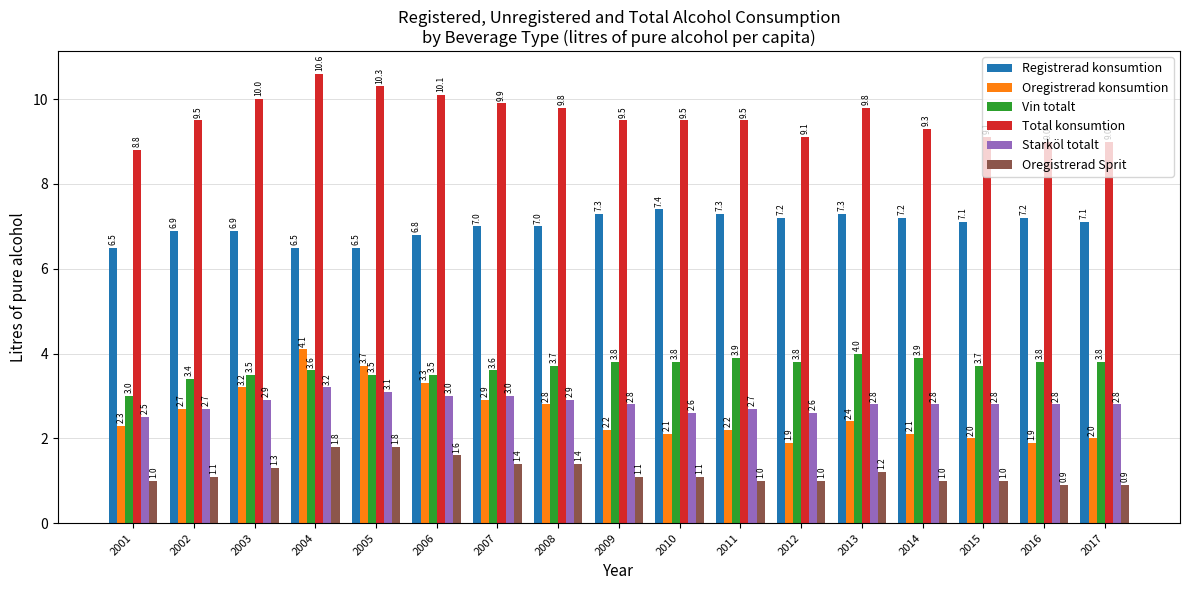

Rank the series at 2014 from highest to lowest value.

Total konsumtion, Registrerad konsumtion, Vin totalt, Starköl totalt, Oregistrerad konsumtion, Oregistrerad Sprit